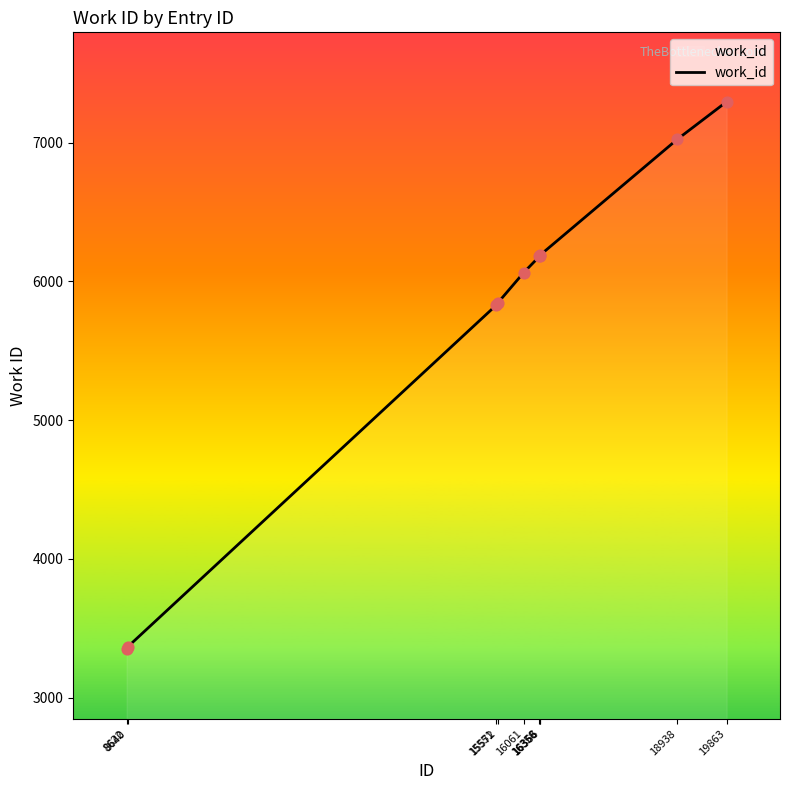

Approximately how many times larger is the value at 16358 compared to 19863?

0.8